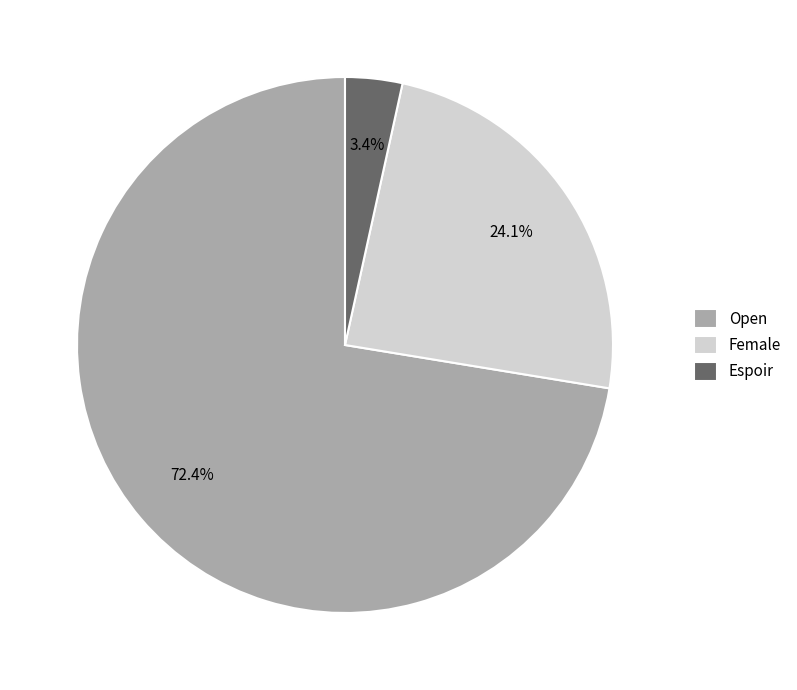

Which has a higher value, Female or Open?

Open